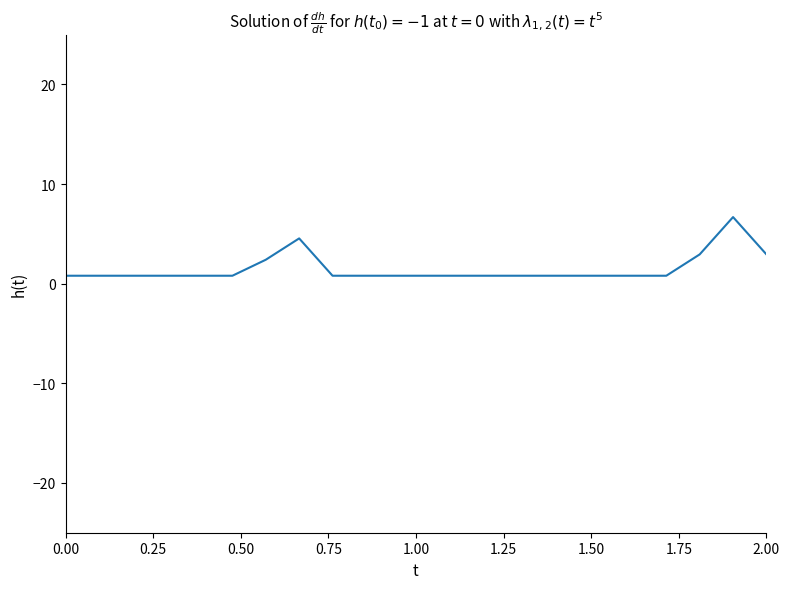

What is the maximum value shown in the chart?

6.7